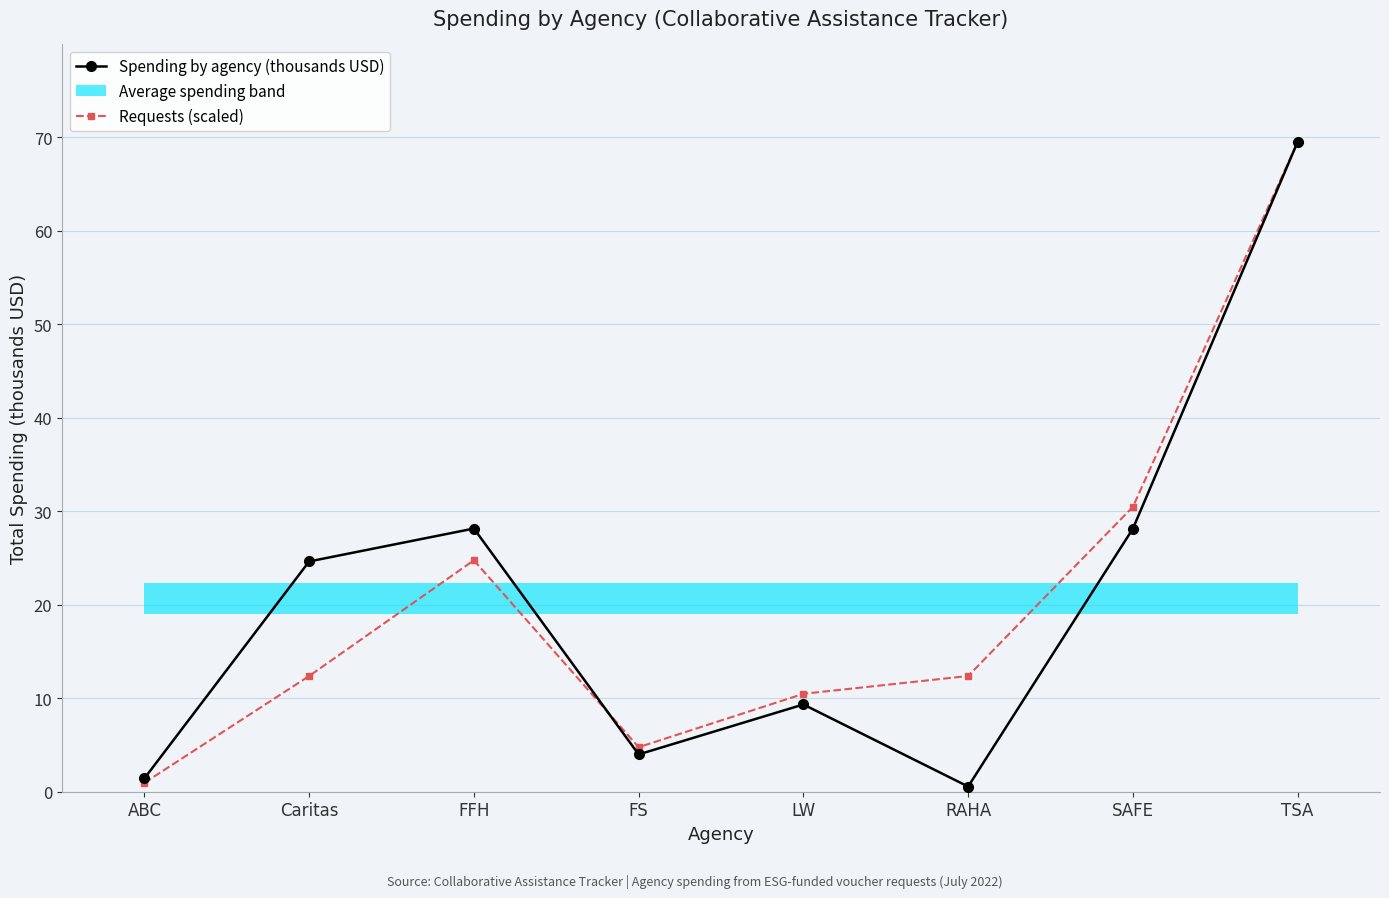

At which label does Spending by agency (thousands USD) reach its minimum?

RAHA